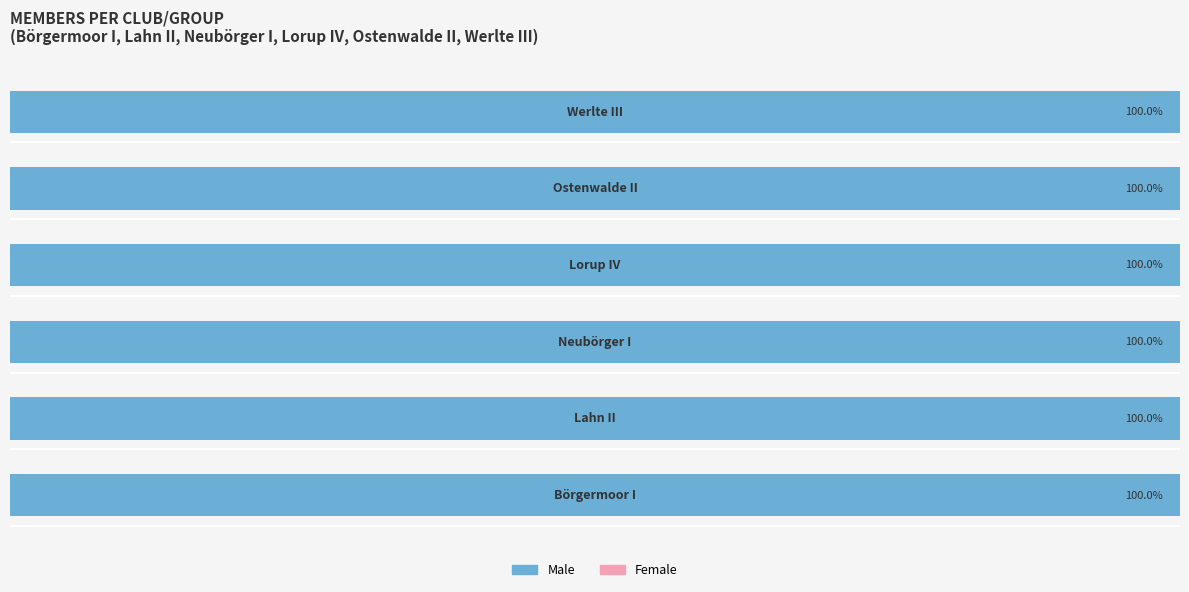

Rank the categories by Female value from highest to lowest.

Börgermoor I, Lahn II, Neubörger I, Lorup IV, Ostenwalde II, Werlte III